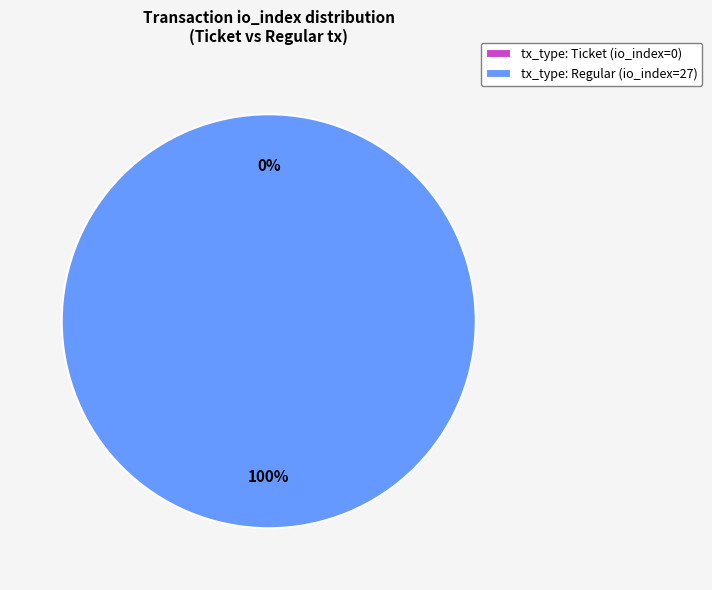

Which category has the smallest portion of the pie?

tx_type: Ticket (io_index=0)